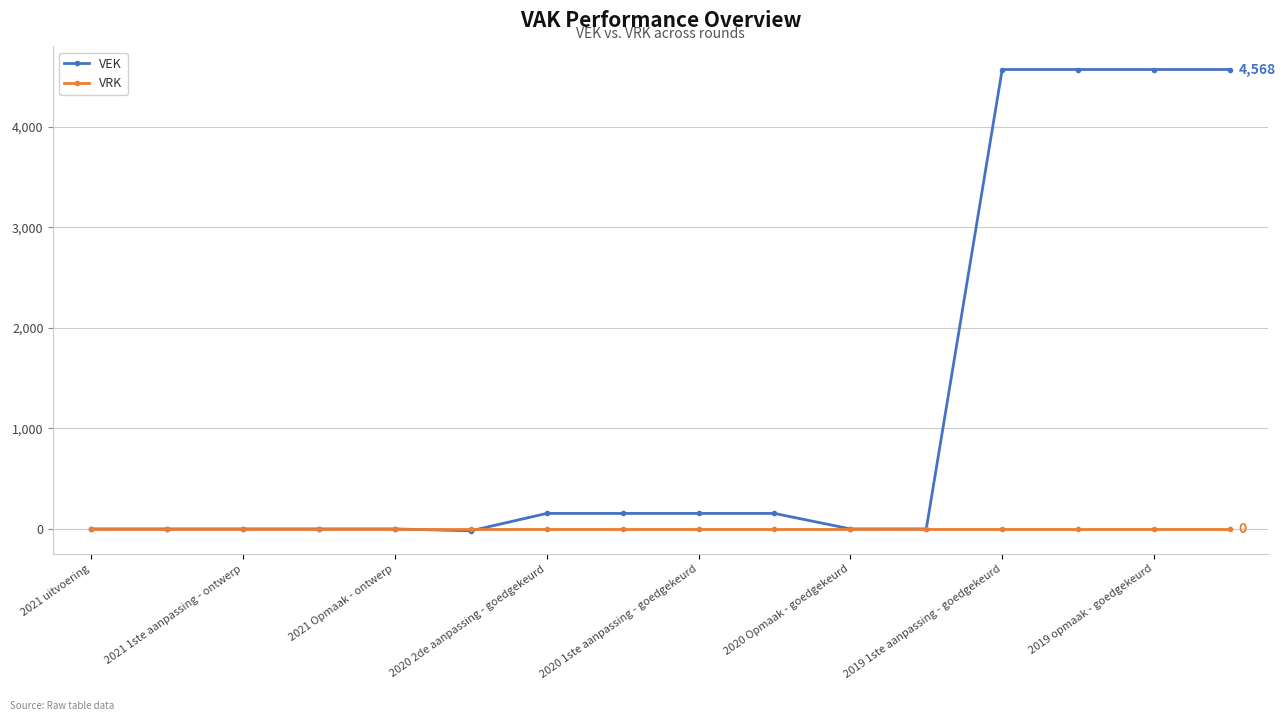

Rank the series by their average value, from highest to lowest.

VEK, VRK